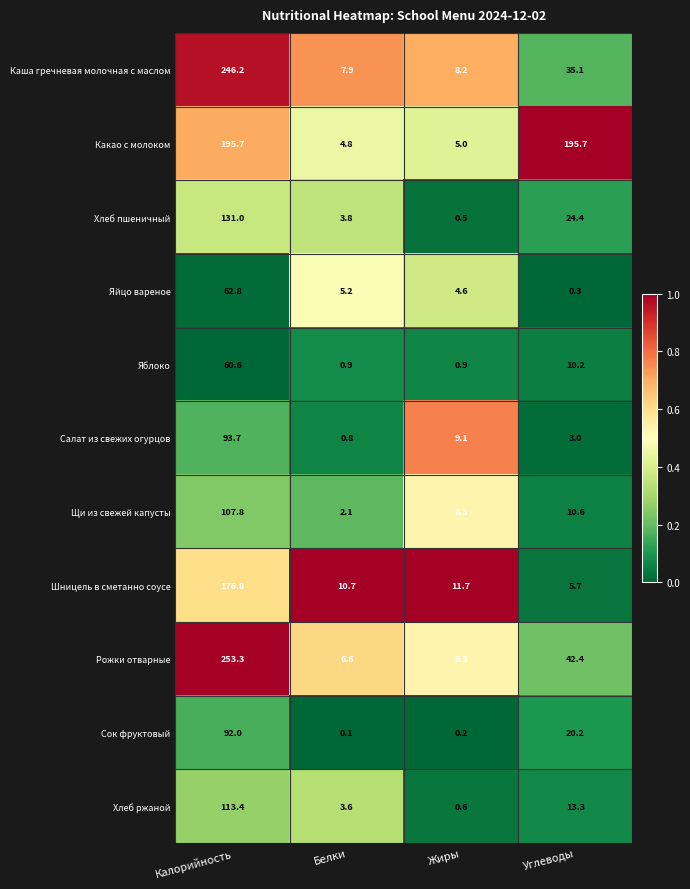

What is the total value across all series at Белки?

46.5